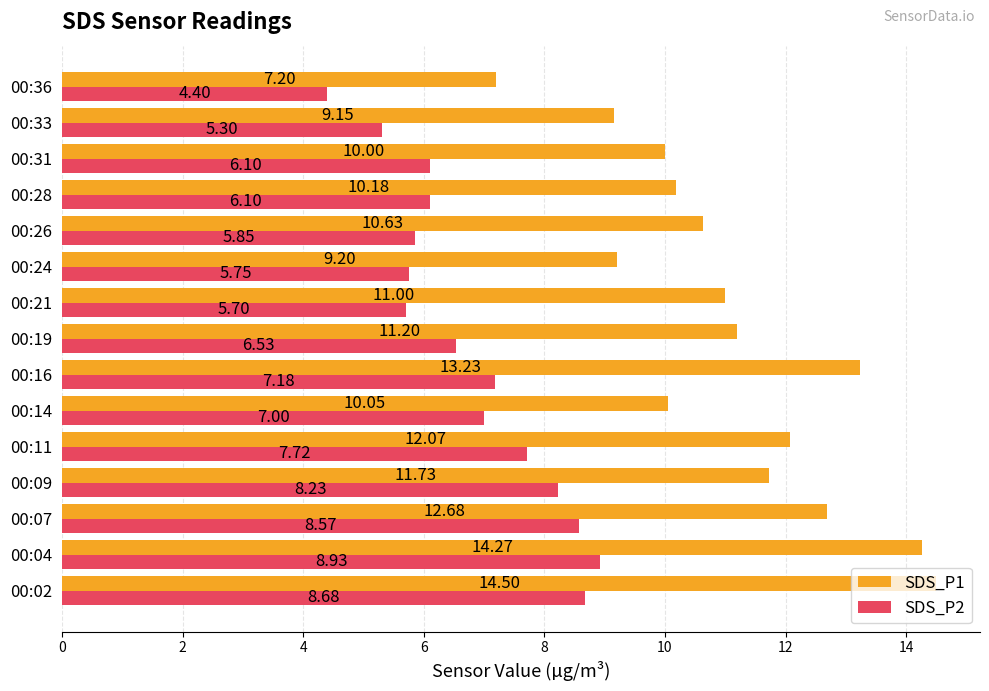

What is the sum of all SDS_P1 values?

167.1